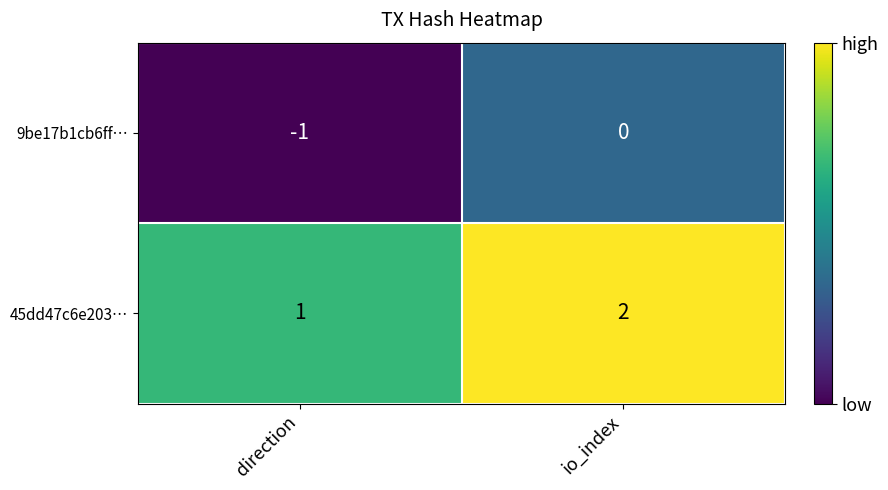

Which series has the largest total across all categories?

45dd47c6e203…